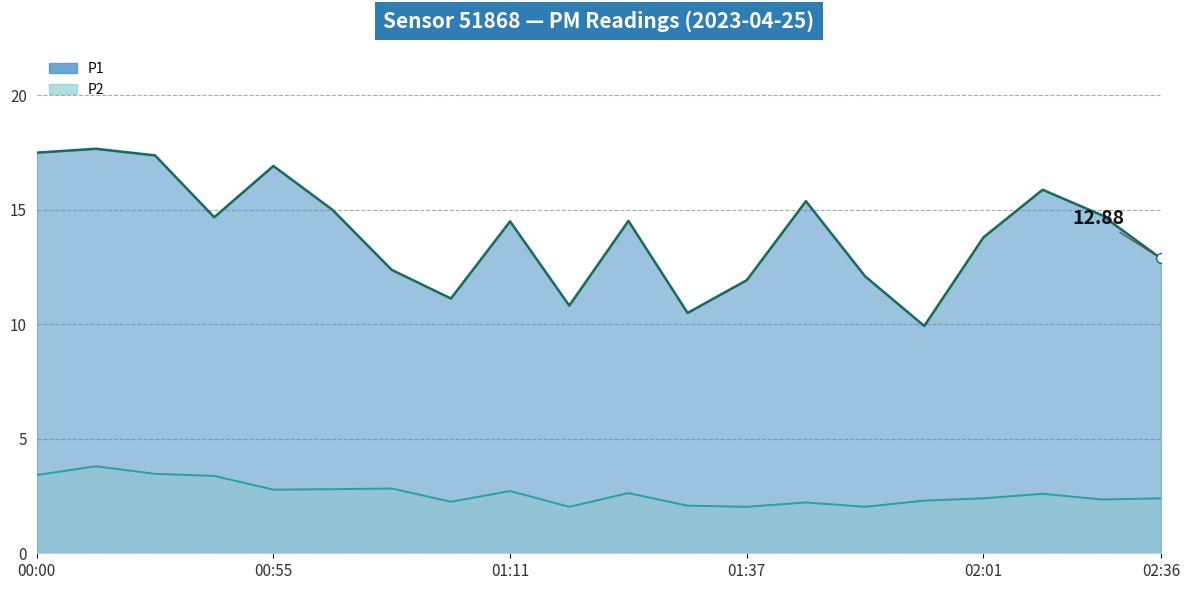

Where is P1 line nearest to the value 13?

02:36